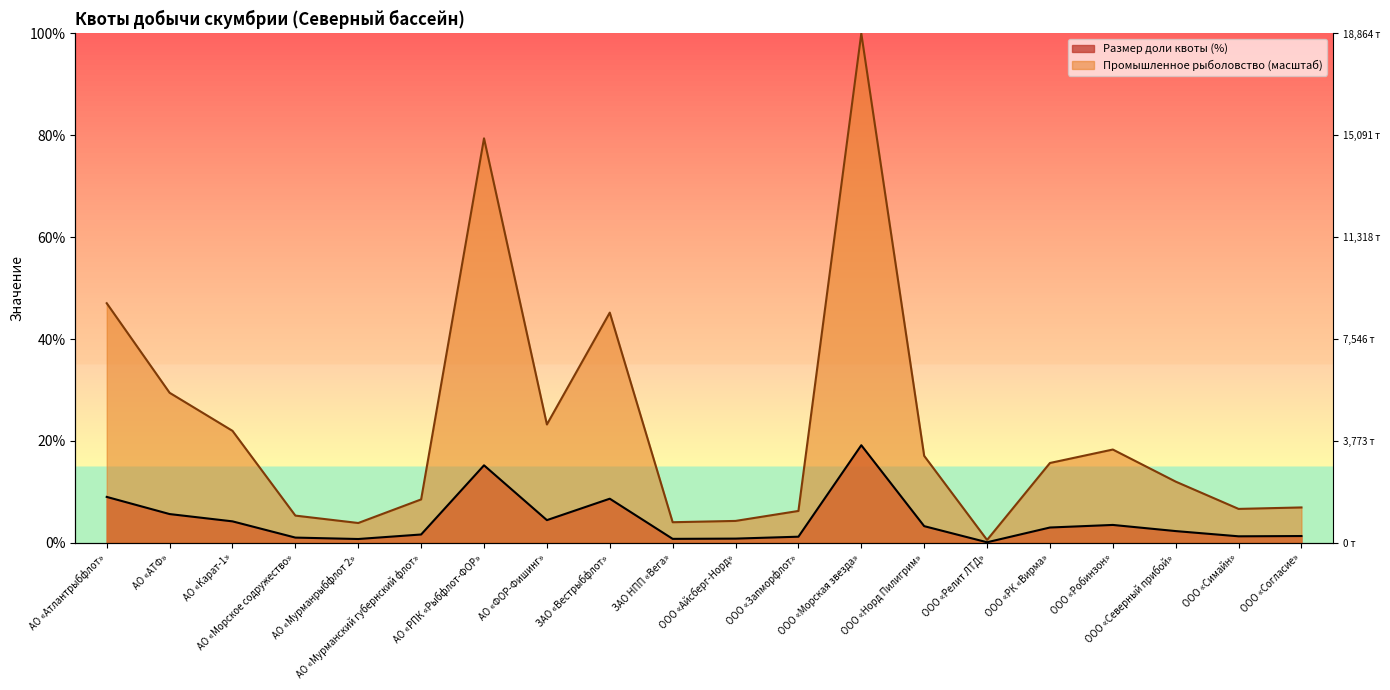

Which series has the largest range (max minus min)?

Промышленное рыболовство (тонн)